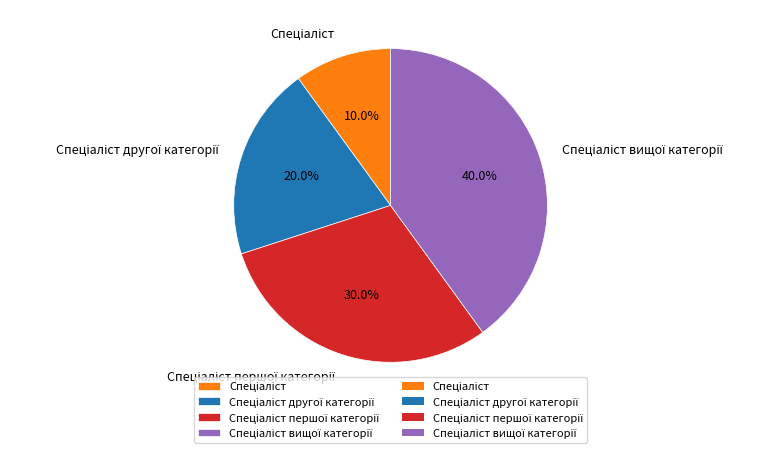

Is there any slice that represents more than half of the pie?

No